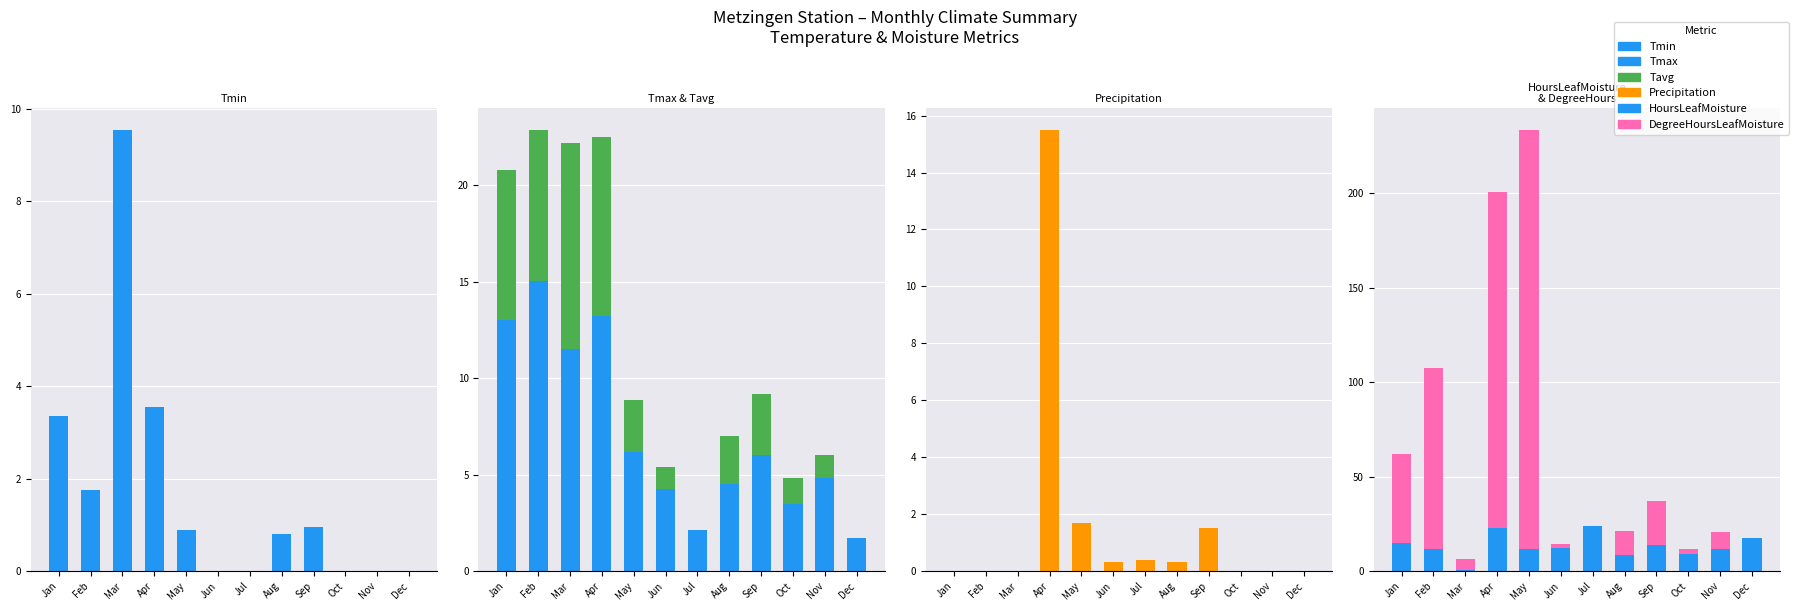

How many bars are there in each group?

6